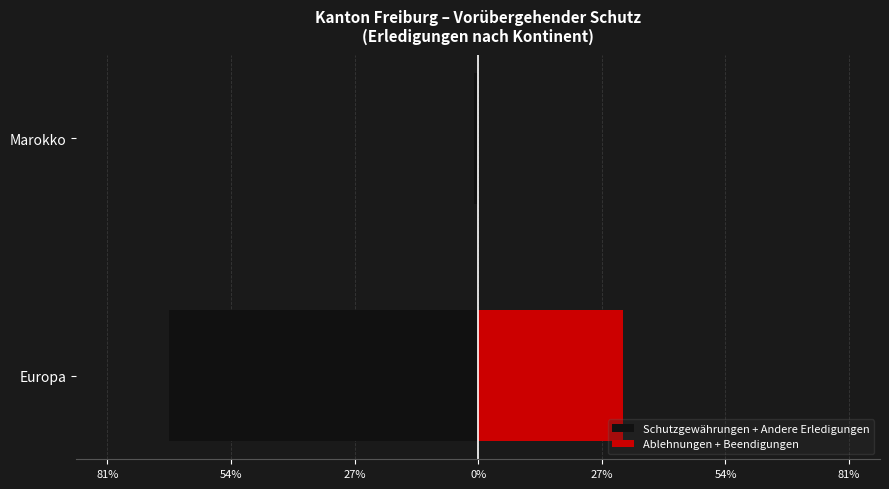

What is the maximum value for Schutzgewährungen + Andere Erledigungen?

-0.9